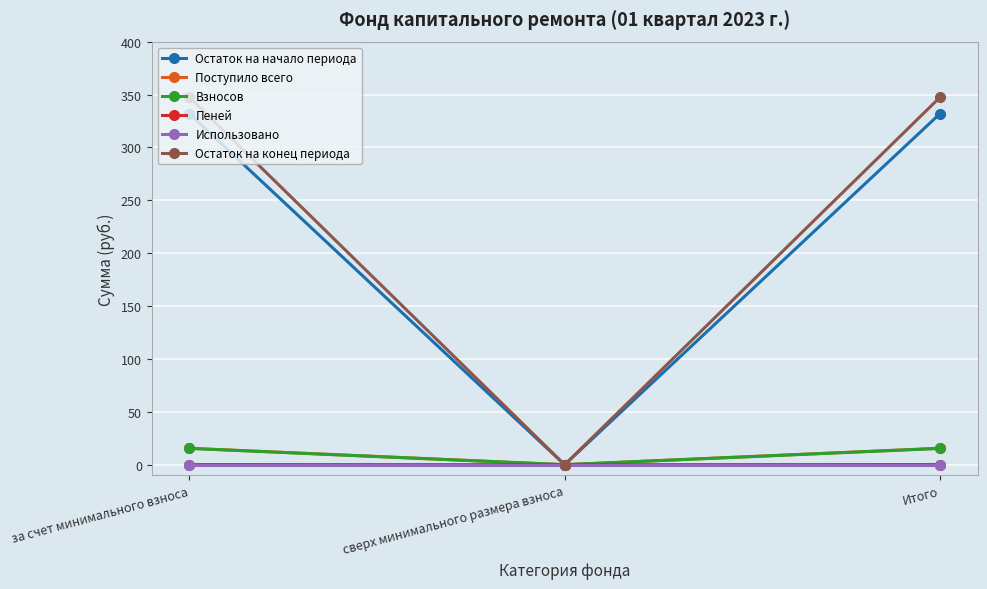

How many categories are shown in the chart?

3